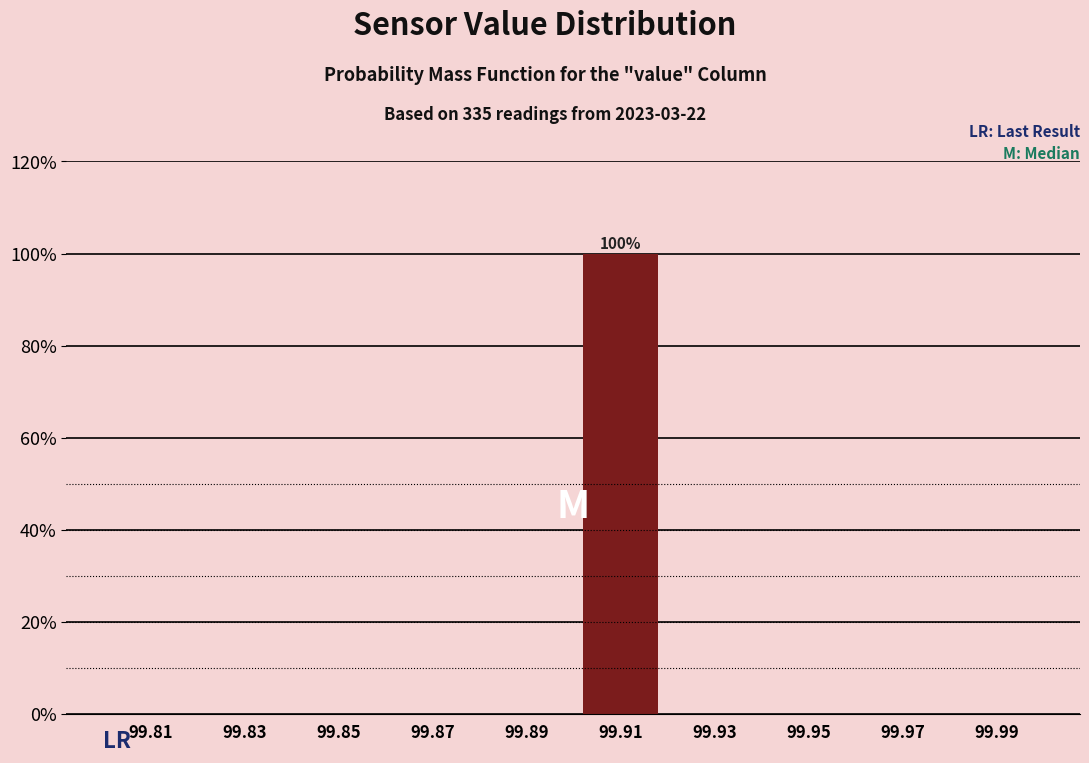

Which range on the x-axis has the tallest bar?

99.90 to 99.92